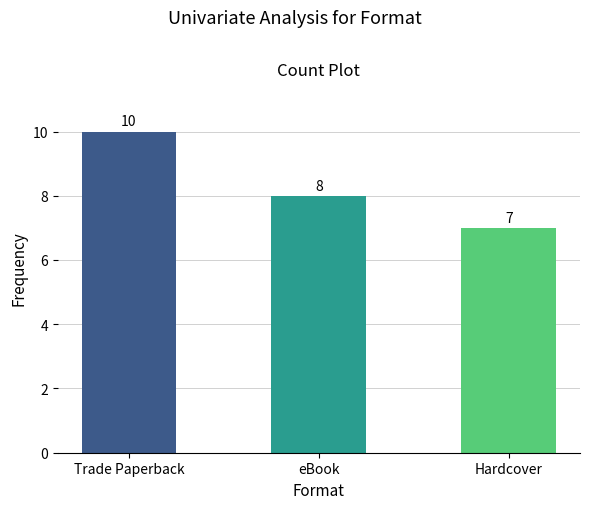

What is the change in value from Trade Paperback to Hardcover?

-3